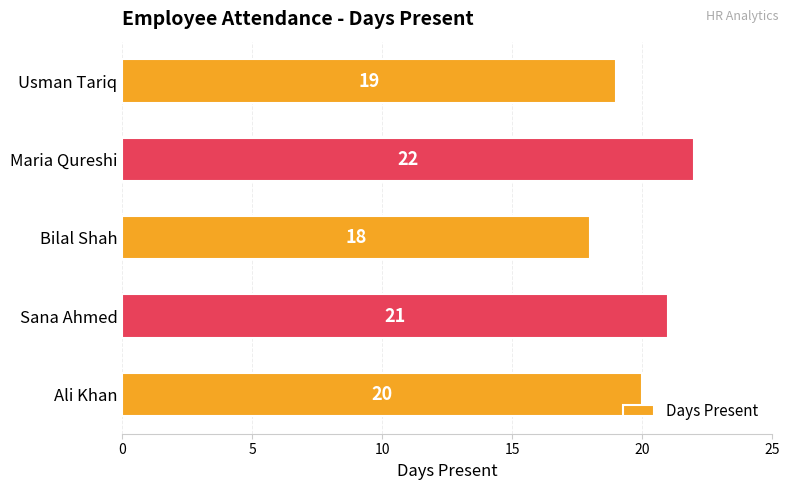

What is the difference between the maximum and second lowest values?

3